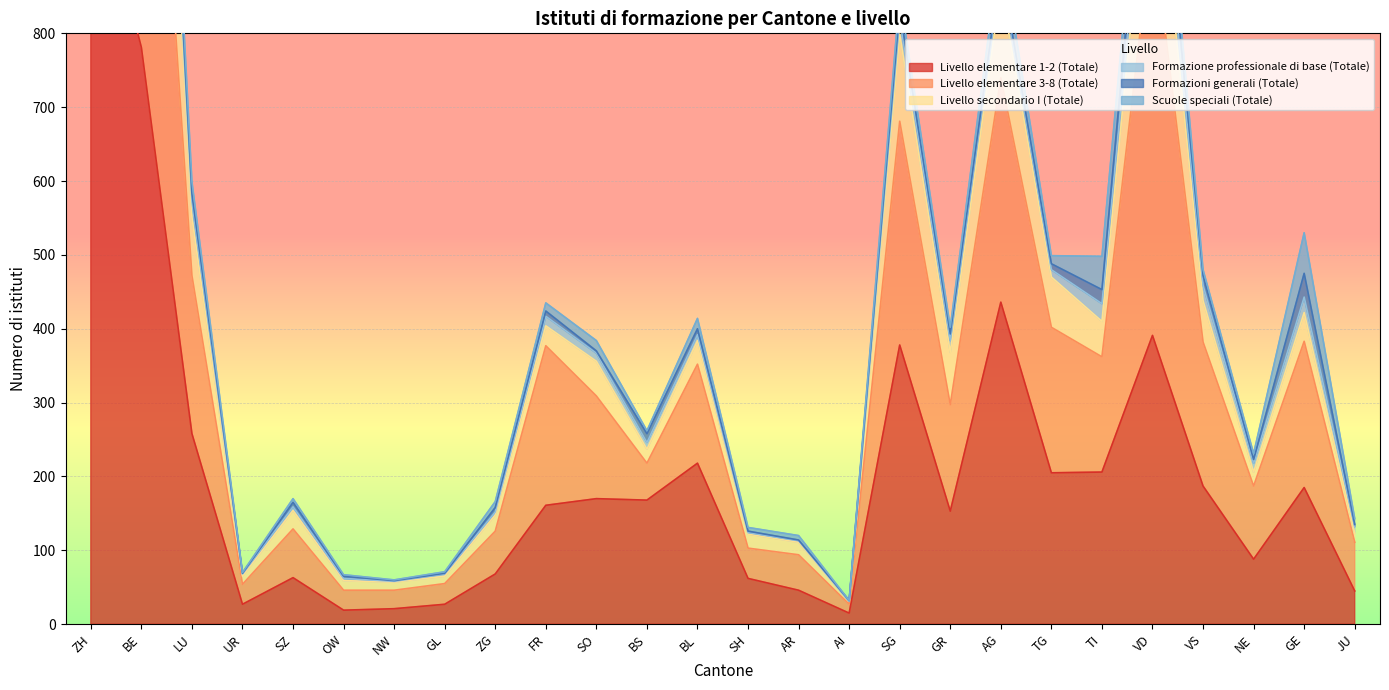

In Scuole speciali (Totale), how many points are higher than both neighbors (excluding endpoints)?

8